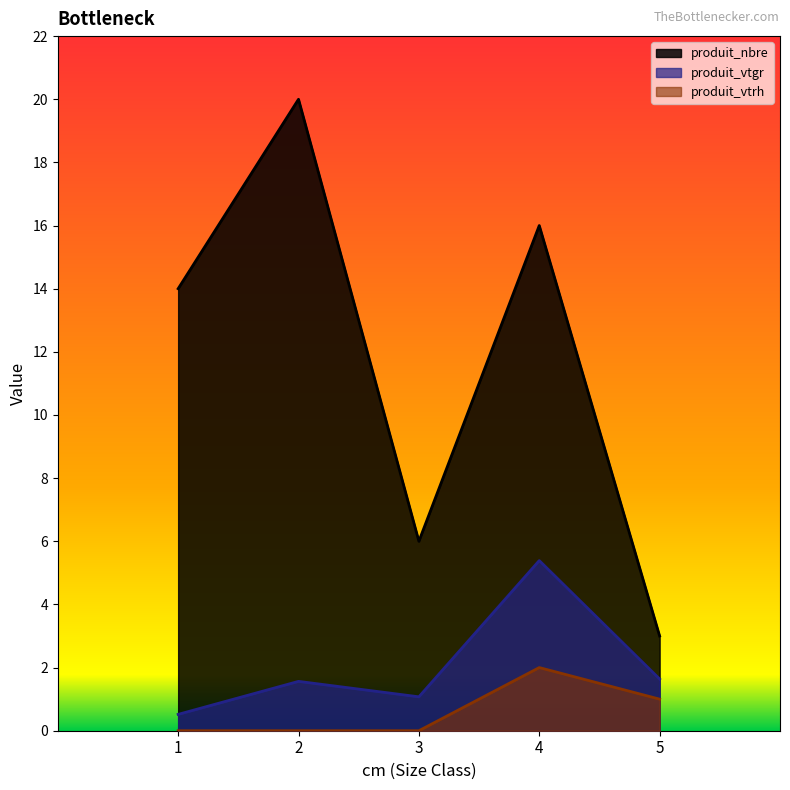

Is the value of produit_vtgr at 1 greater than the value of produit_nbre at 1?

No